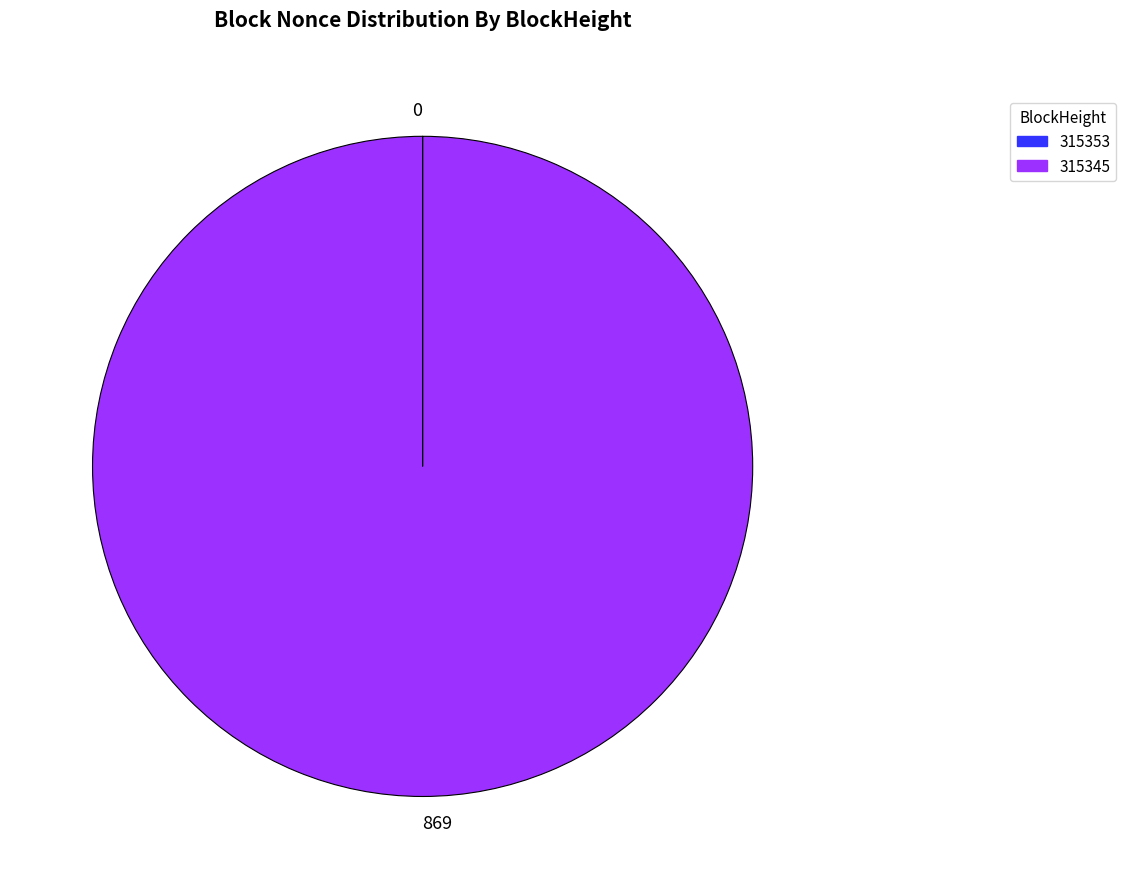

Is it true that 315345 is 100% of the pie?

True